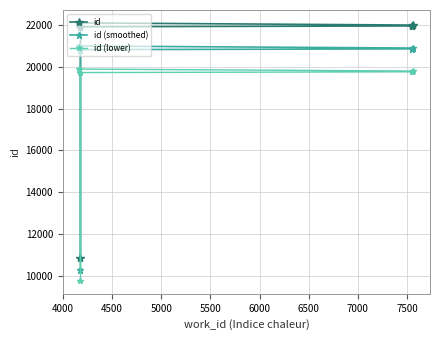

The value of id (lower) at 4000 is 19728.9. True or false?

True